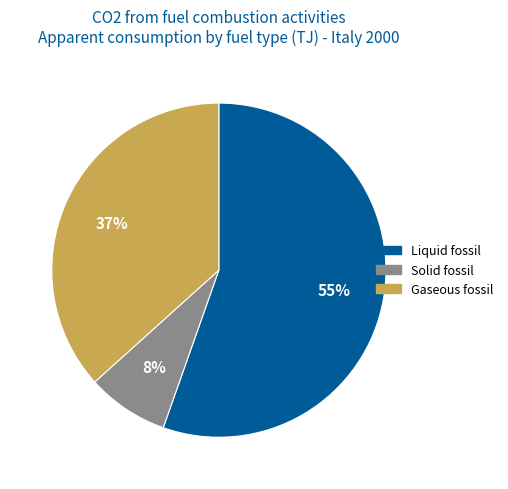

How many segments does this pie chart have?

3